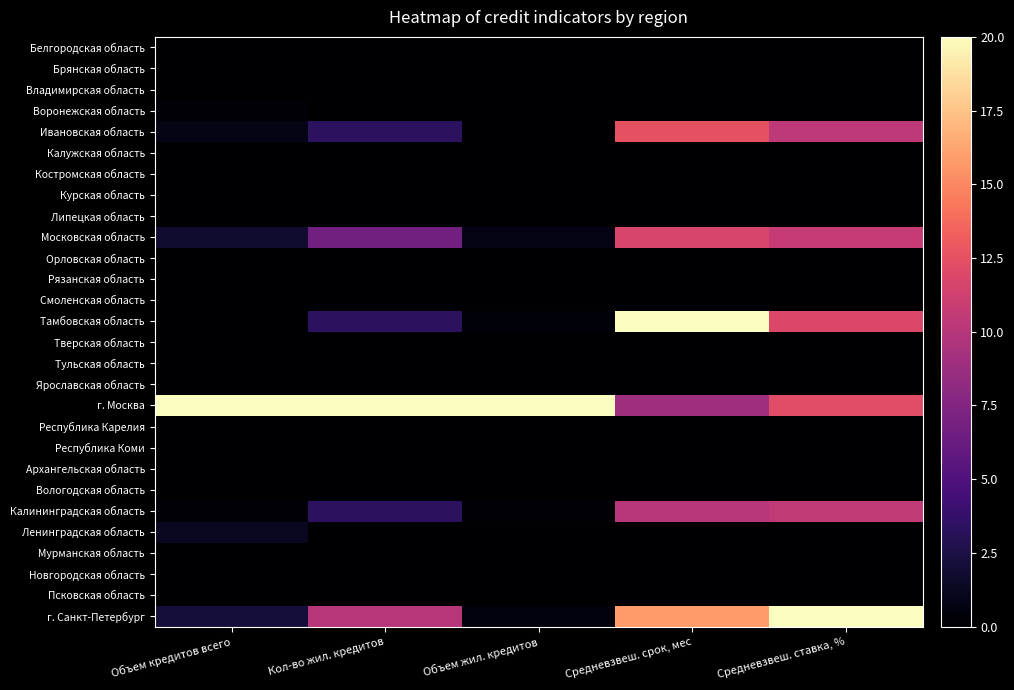

Reading left to right, what are all the values shown in this chart?

Белгородская область: Объем кредитов всего=0.0	Кол-во жил. кредитов=0.0	Объем жил. кредитов=0.0	Средневзвеш. срок, мес=0.0	Средневзвеш. ставка, %=0.0
Брянская область: Объем кредитов всего=0.0	Кол-во жил. кредитов=0.0	Объем жил. кредитов=0.0	Средневзвеш. срок, мес=0.0	Средневзвеш. ставка, %=0.0
Владимирская область: Объем кредитов всего=0.0	Кол-во жил. кредитов=0.0	Объем жил. кредитов=0.0	Средневзвеш. срок, мес=0.0	Средневзвеш. ставка, %=0.0
Воронежская область: Объем кредитов всего=0.2	Кол-во жил. кредитов=0.0	Объем жил. кредитов=0.0	Средневзвеш. срок, мес=0.0	Средневзвеш. ставка, %=0.0
Ивановская область: Объем кредитов всего=0.8	Кол-во жил. кредитов=3.3	Объем жил. кредитов=0.1	Средневзвеш. срок, мес=12.6	Средневзвеш. ставка, %=10.4
Калужская область: Объем кредитов всего=0.0	Кол-во жил. кредитов=0.0	Объем жил. кредитов=0.0	Средневзвеш. срок, мес=0.0	Средневзвеш. ставка, %=0.0
Костромская область: Объем кредитов всего=0.0	Кол-во жил. кредитов=0.0	Объем жил. кредитов=0.0	Средневзвеш. срок, мес=0.0	Средневзвеш. ставка, %=0.0
Курская область: Объем кредитов всего=0.0	Кол-во жил. кредитов=0.0	Объем жил. кредитов=0.0	Средневзвеш. срок, мес=0.0	Средневзвеш. ставка, %=0.0
Липецкая область: Объем кредитов всего=0.0	Кол-во жил. кредитов=0.0	Объем жил. кредитов=0.0	Средневзвеш. срок, мес=0.0	Средневзвеш. ставка, %=0.0
Московская область: Объем кредитов всего=1.8	Кол-во жил. кредитов=6.7	Объем жил. кредитов=0.8	Средневзвеш. срок, мес=11.6	Средневзвеш. ставка, %=10.7
Орловская область: Объем кредитов всего=0.0	Кол-во жил. кредитов=0.0	Объем жил. кредитов=0.0	Средневзвеш. срок, мес=0.0	Средневзвеш. ставка, %=0.0
Рязанская область: Объем кредитов всего=0.0	Кол-во жил. кредитов=0.0	Объем жил. кредитов=0.0	Средневзвеш. срок, мес=0.0	Средневзвеш. ставка, %=0.0
Смоленская область: Объем кредитов всего=0.1	Кол-во жил. кредитов=0.0	Объем жил. кредитов=0.0	Средневзвеш. срок, мес=0.0	Средневзвеш. ставка, %=0.0
Тамбовская область: Объем кредитов всего=0.0	Кол-во жил. кредитов=3.3	Объем жил. кредитов=0.3	Средневзвеш. срок, мес=20.0	Средневзвеш. ставка, %=11.8
Тверская область: Объем кредитов всего=0.0	Кол-во жил. кредитов=0.0	Объем жил. кредитов=0.0	Средневзвеш. срок, мес=0.0	Средневзвеш. ставка, %=0.0
Тульская область: Объем кредитов всего=0.0	Кол-во жил. кредитов=0.0	Объем жил. кредитов=0.0	Средневзвеш. срок, мес=0.0	Средневзвеш. ставка, %=0.0
Ярославская область: Объем кредитов всего=0.0	Кол-во жил. кредитов=0.0	Объем жил. кредитов=0.0	Средневзвеш. срок, мес=0.0	Средневзвеш. ставка, %=0.0
г. Москва: Объем кредитов всего=20.0	Кол-во жил. кредитов=20.0	Объем жил. кредитов=20.0	Средневзвеш. срок, мес=8.9	Средневзвеш. ставка, %=12.2
Республика Карелия: Объем кредитов всего=0.0	Кол-во жил. кредитов=0.0	Объем жил. кредитов=0.0	Средневзвеш. срок, мес=0.0	Средневзвеш. ставка, %=0.0
Республика Коми: Объем кредитов всего=0.0	Кол-во жил. кредитов=0.0	Объем жил. кредитов=0.0	Средневзвеш. срок, мес=0.0	Средневзвеш. ставка, %=0.0
Архангельская область: Объем кредитов всего=0.0	Кол-во жил. кредитов=0.0	Объем жил. кредитов=0.0	Средневзвеш. срок, мес=0.0	Средневзвеш. ставка, %=0.0
Вологодская область: Объем кредитов всего=0.0	Кол-во жил. кредитов=0.0	Объем жил. кредитов=0.0	Средневзвеш. срок, мес=0.0	Средневзвеш. ставка, %=0.0
Калининградская область: Объем кредитов всего=0.2	Кол-во жил. кредитов=3.3	Объем жил. кредитов=0.2	Средневзвеш. срок, мес=10.1	Средневзвеш. ставка, %=10.5
Ленинградская область: Объем кредитов всего=1.2	Кол-во жил. кредитов=0.0	Объем жил. кредитов=0.0	Средневзвеш. срок, мес=0.0	Средневзвеш. ставка, %=0.0
Мурманская область: Объем кредитов всего=0.0	Кол-во жил. кредитов=0.0	Объем жил. кредитов=0.0	Средневзвеш. срок, мес=0.0	Средневзвеш. ставка, %=0.0
Новгородская область: Объем кредитов всего=0.0	Кол-во жил. кредитов=0.0	Объем жил. кредитов=0.0	Средневзвеш. срок, мес=0.0	Средневзвеш. ставка, %=0.0
Псковская область: Объем кредитов всего=0.0	Кол-во жил. кредитов=0.0	Объем жил. кредитов=0.0	Средневзвеш. срок, мес=0.0	Средневзвеш. ставка, %=0.0
г. Санкт-Петербург: Объем кредитов всего=2.2	Кол-во жил. кредитов=10.0	Объем жил. кредитов=0.5	Средневзвеш. срок, мес=15.8	Средневзвеш. ставка, %=20.0